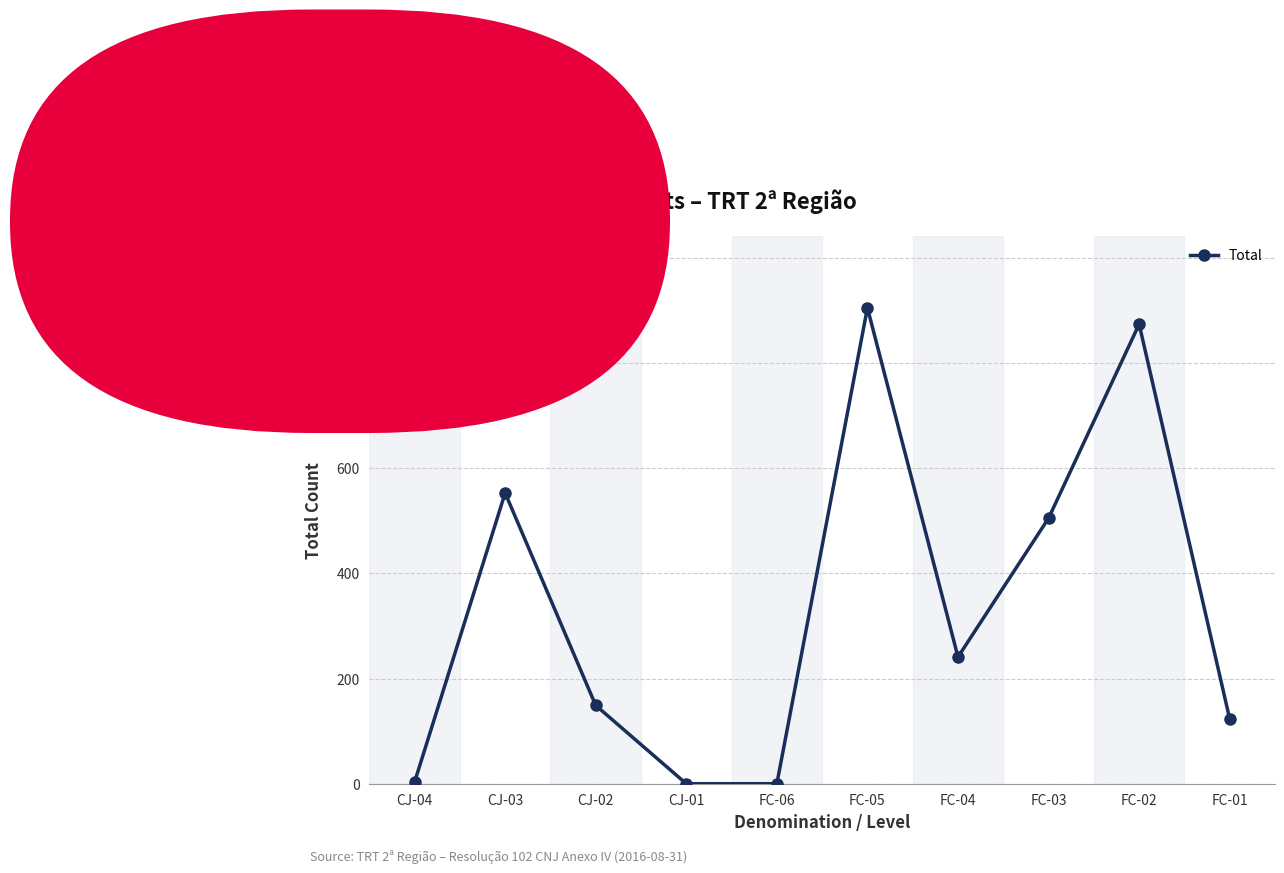

What is the difference between the second highest and minimum values?

874